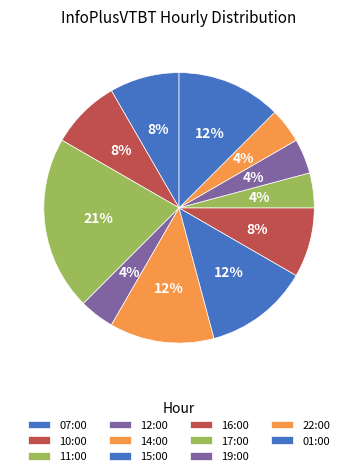

To the nearest percent, what is the combined percentage of 19:00 and 10:00?

12%